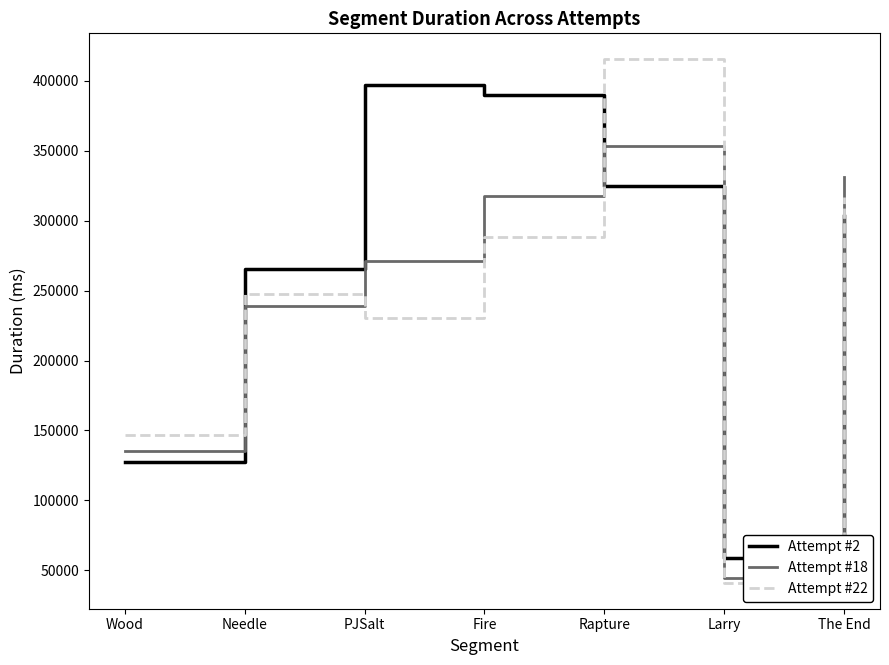

List the labels in order of Attempt #22 value, smallest first.

Larry, Wood, PJSalt, Needle, Fire, The End, Rapture